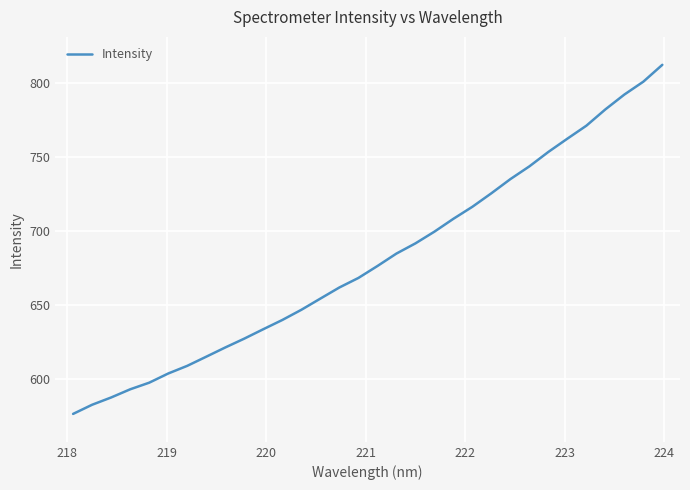

What is the greatest value displayed?

812.0